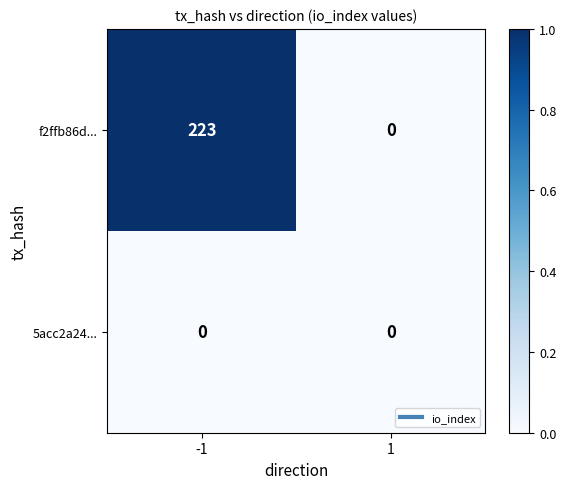

Rank the series at -1 from highest to lowest value.

f2ffb86d..., 5acc2a24...